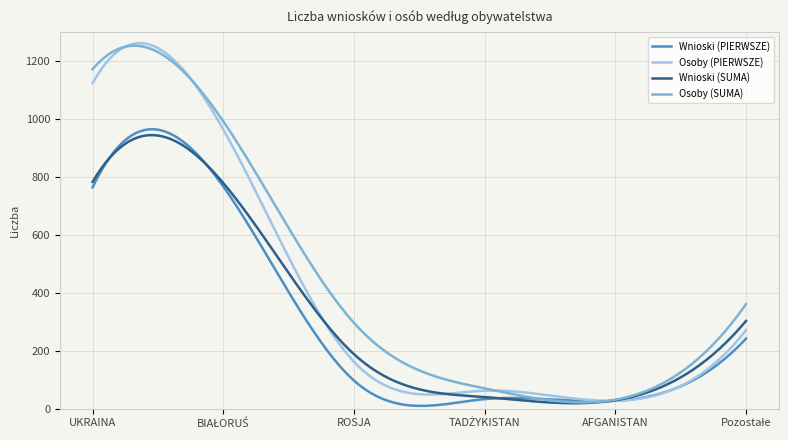

Rank the series by their average value, from lowest to highest.

Wnioski (PIERWSZE), Wnioski (SUMA), Osoby (PIERWSZE), Osoby (SUMA)